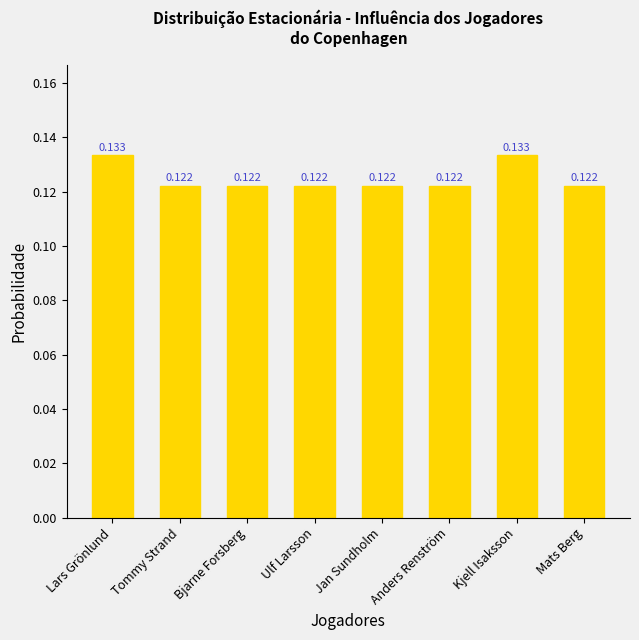

What is the label of the 4th bar from the right?

Jan Sundholm